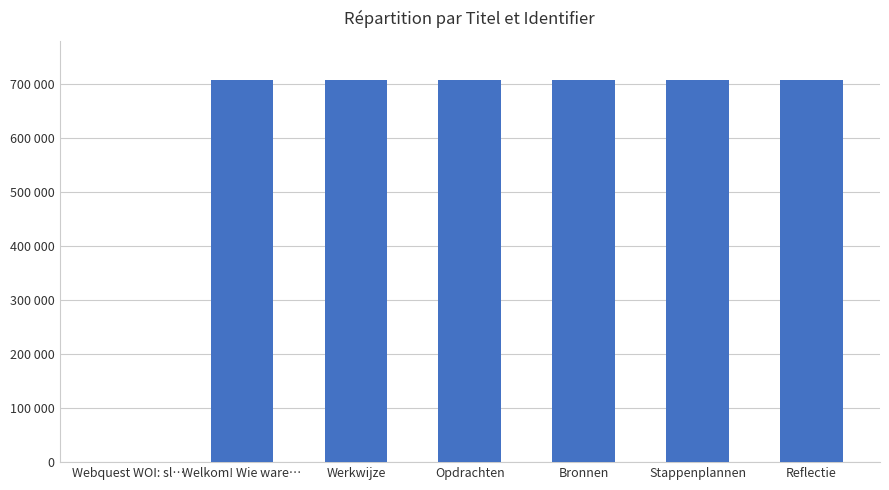

The value at Opdrachten is 156522. True or false?

False